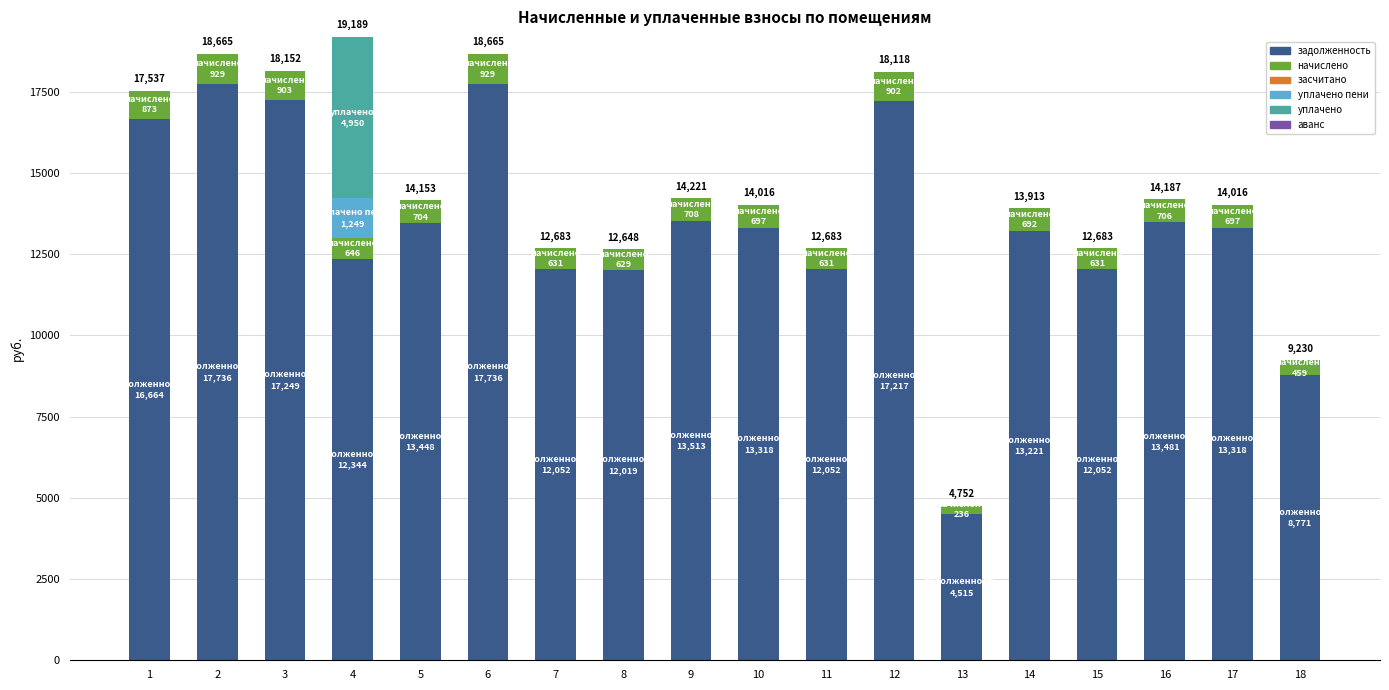

What is the sum of all задолженность values?

240706.6